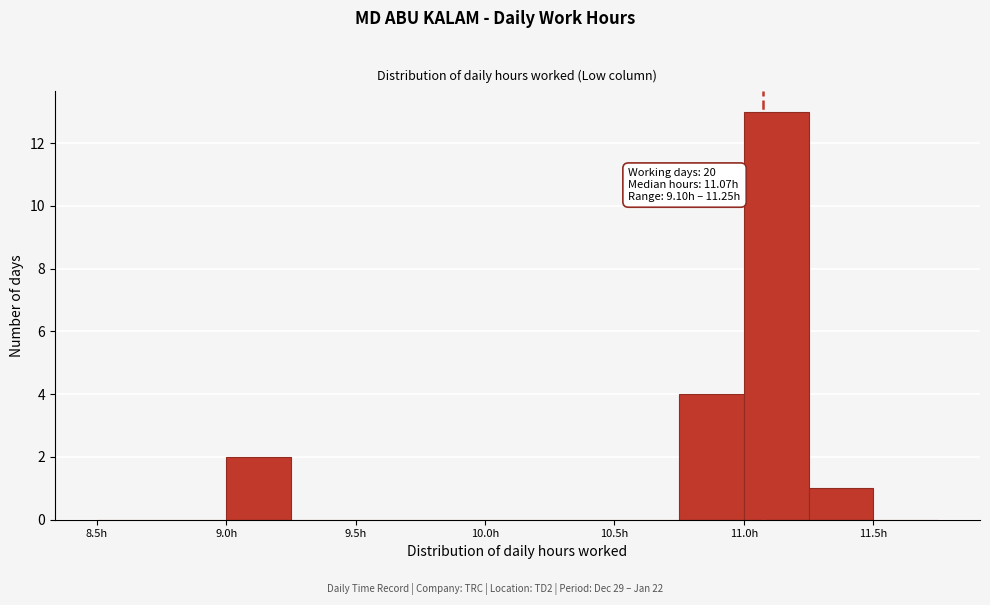

Over which range of the x-axis is the bar tallest?

11.00 to 11.25